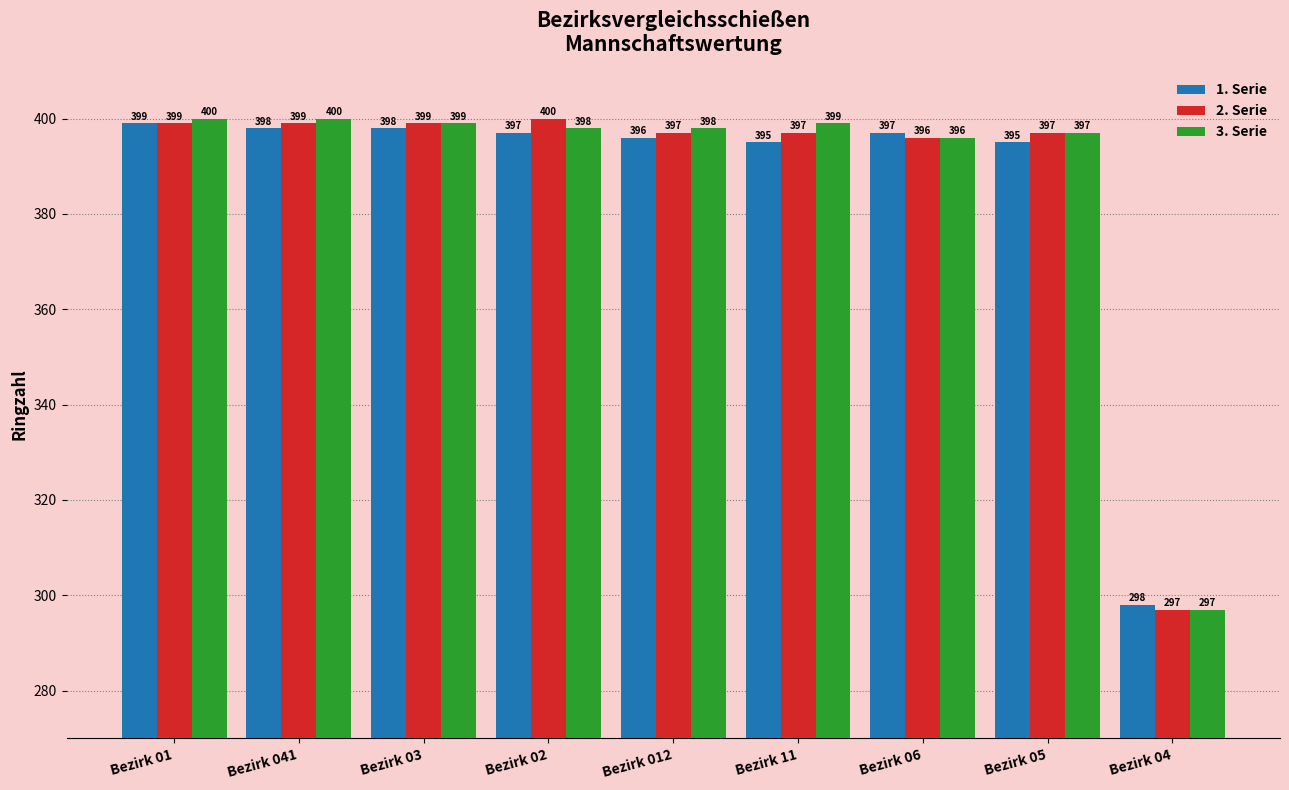

Is the value of 1. Serie at Bezirk 03 greater than the value of 2. Serie at Bezirk 05?

Yes